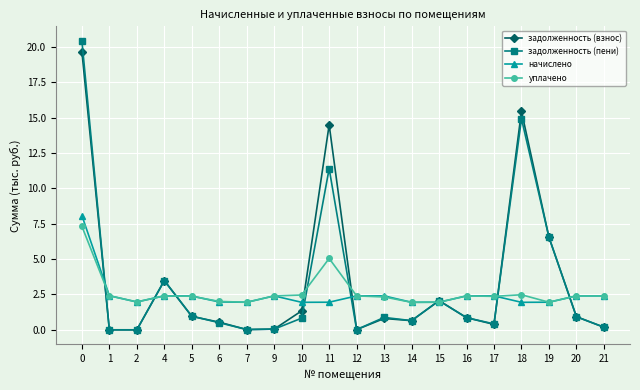

Which series has the largest range (max minus min)?

задолженность (пени)